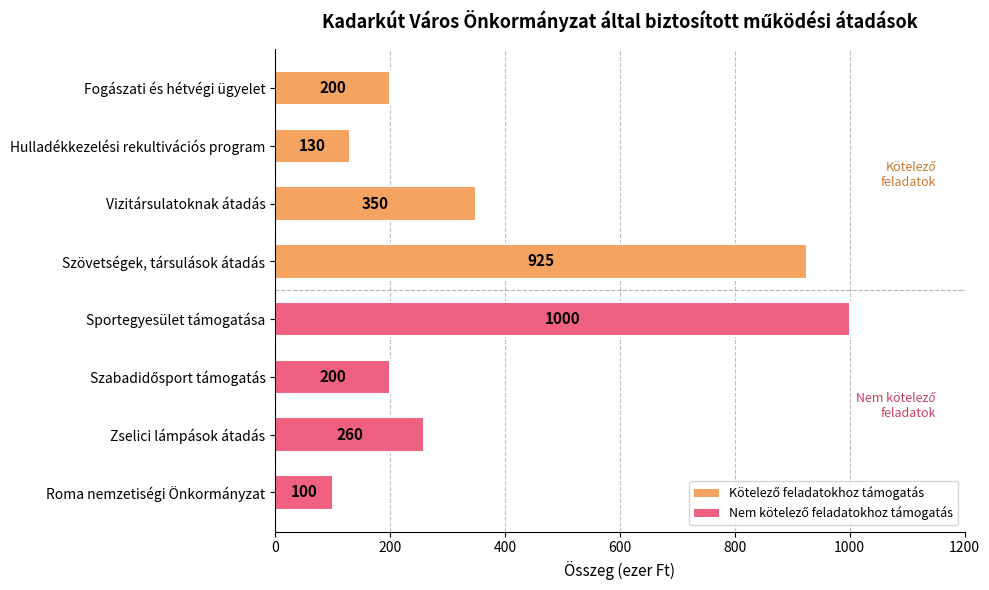

The value at Roma nemzetiségi Önkormányzat is 161. True or false?

False